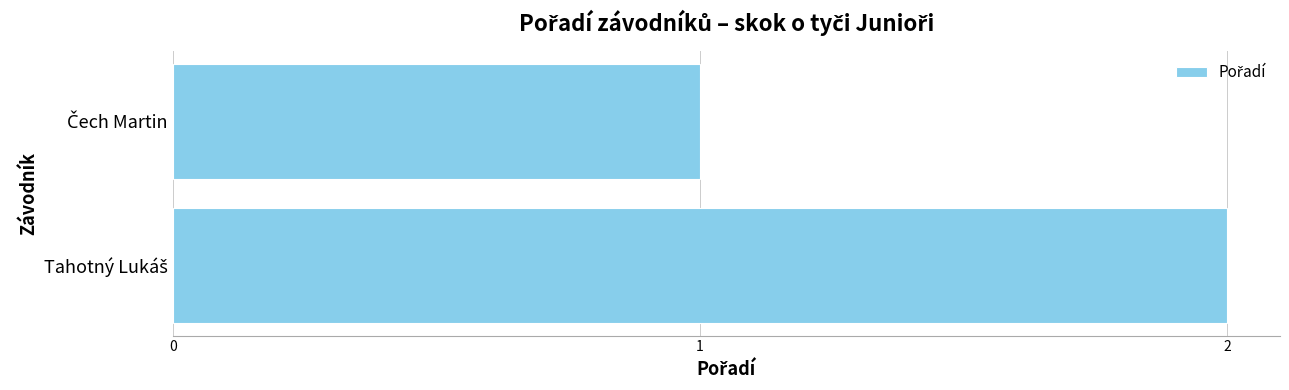

What is the sum of all values?

3